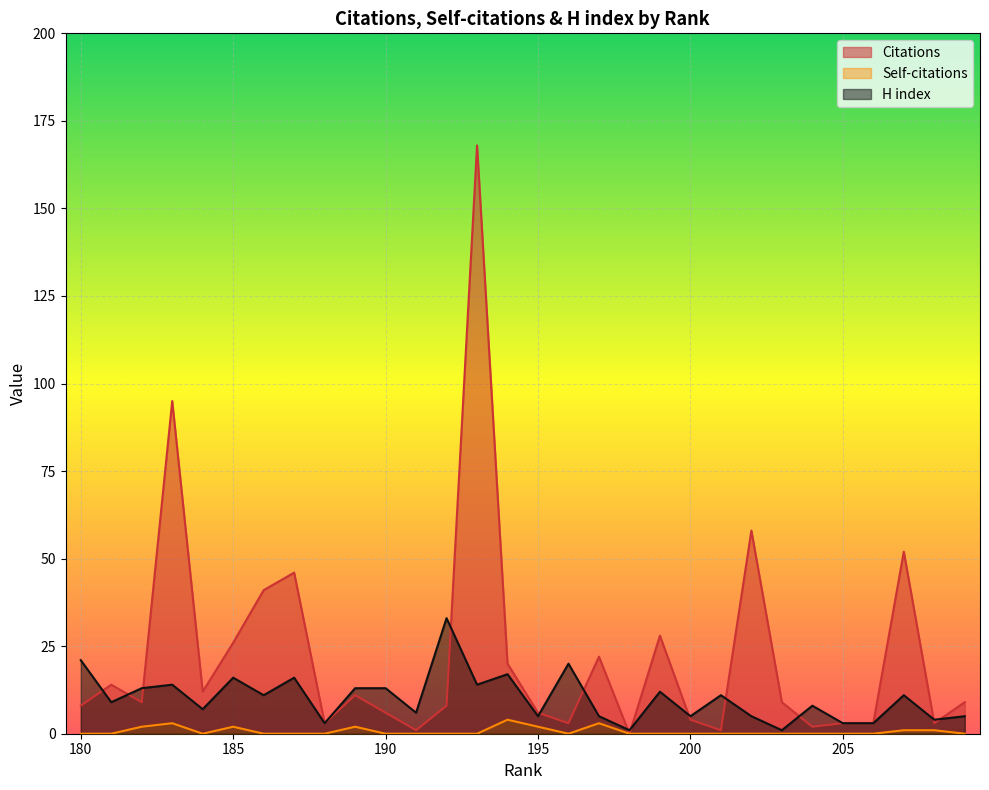

True or false: Self-citations and H index intersect in this chart.

False